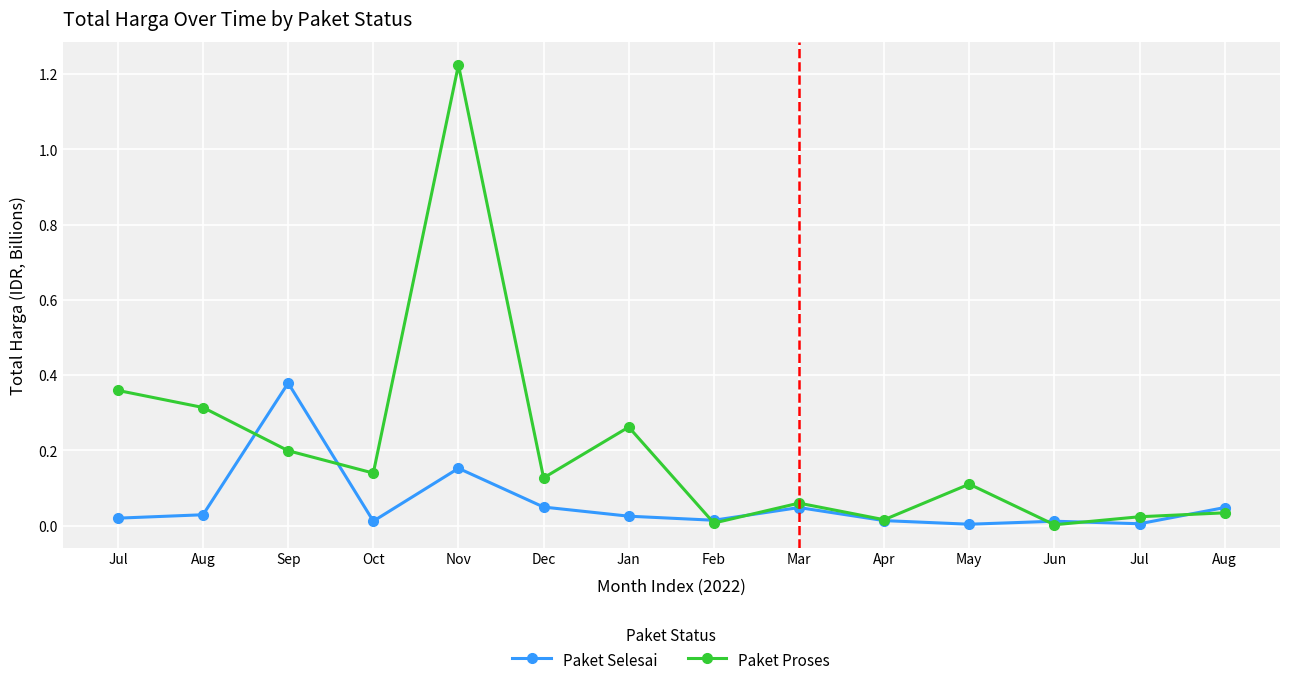

Count the number of data series in this chart.

2